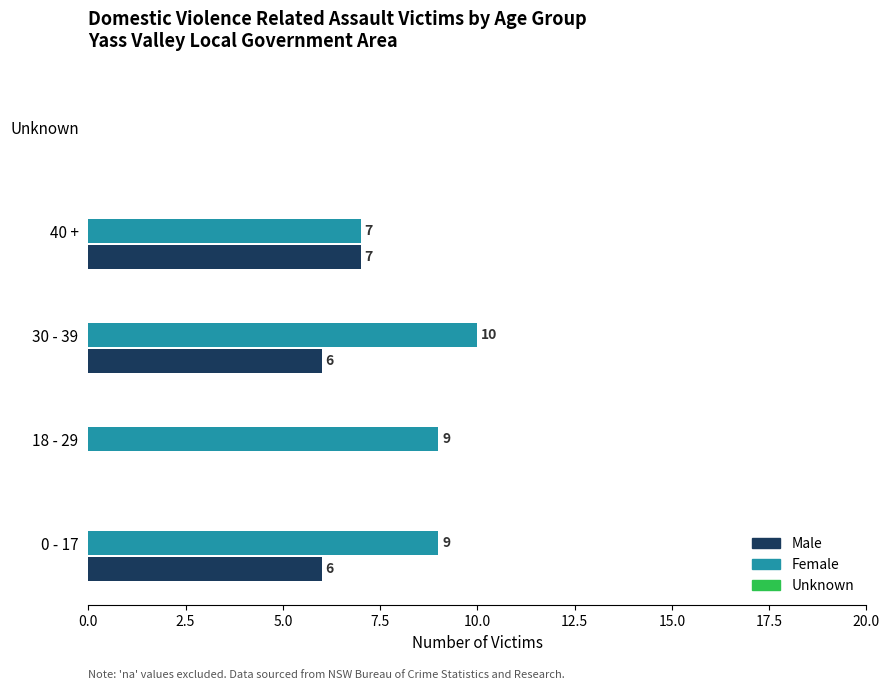

Which category has the highest value in the Female series?

30 - 39